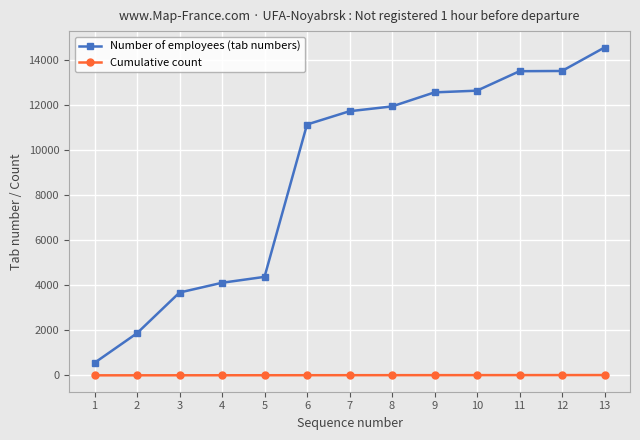

True or false: Number of employees (tab numbers) and Cumulative count intersect in this chart.

False